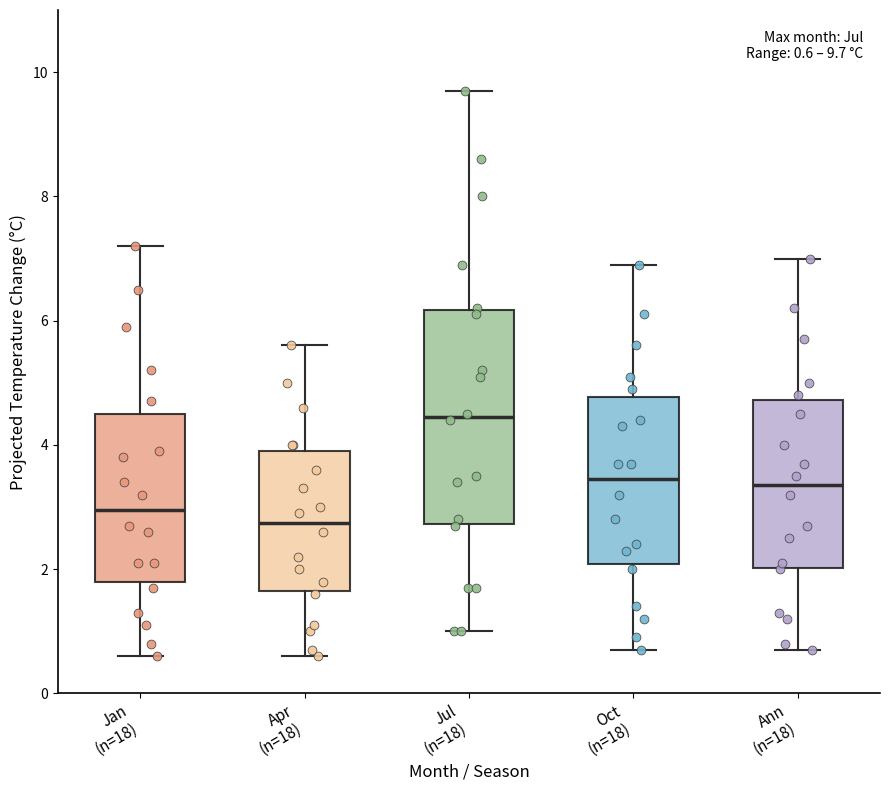

Which box is the tallest, from its lower edge to its upper edge?

Jul (n=18)